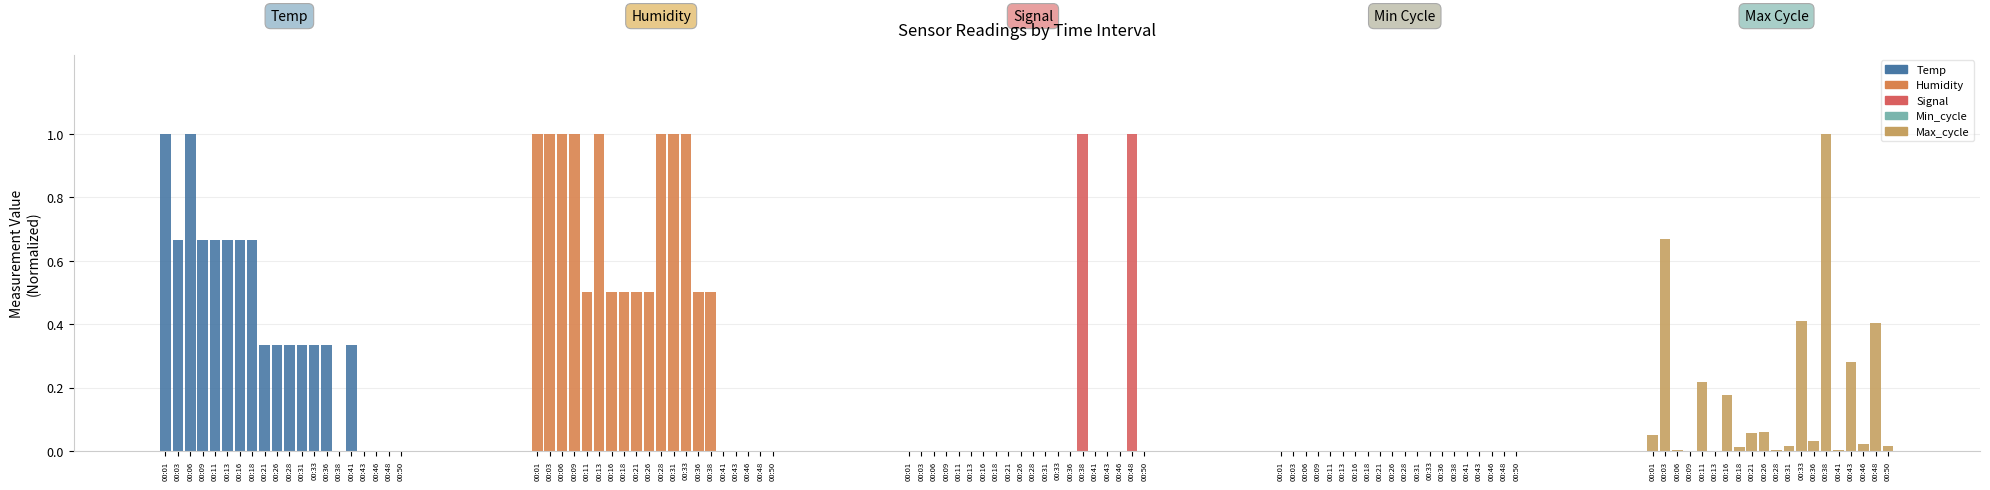

What is the sum of the Humidity values at 00:46 and 00:06?

1.0